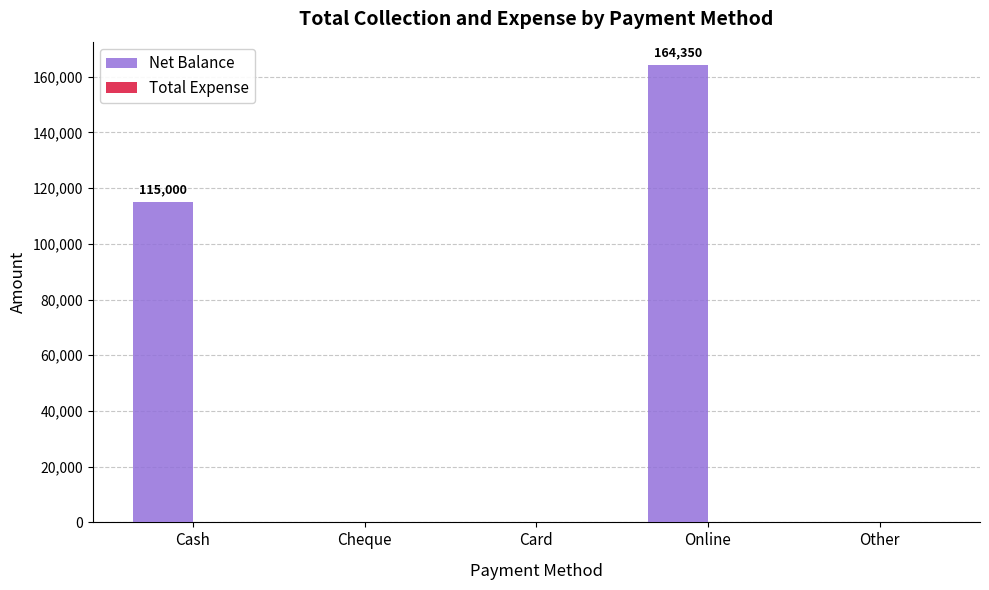

Count the number of data series in this chart.

1